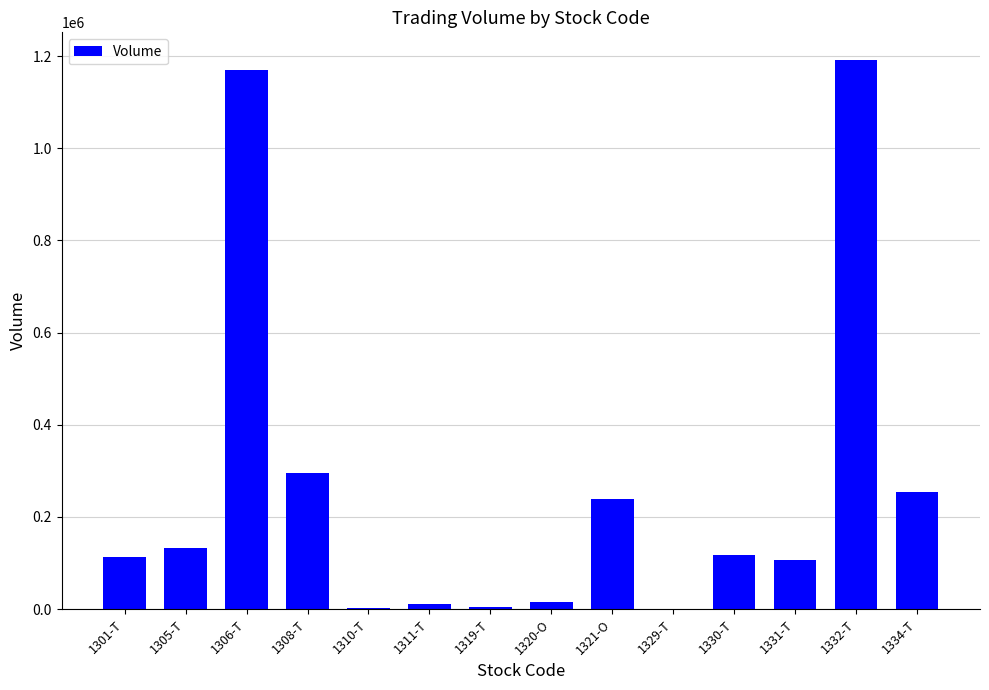

What is the greatest value displayed?

1192100